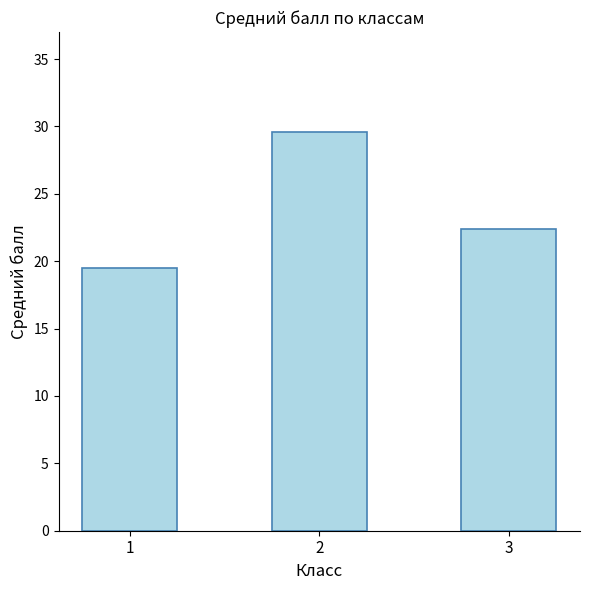

At which label is the value closest to 24?

3